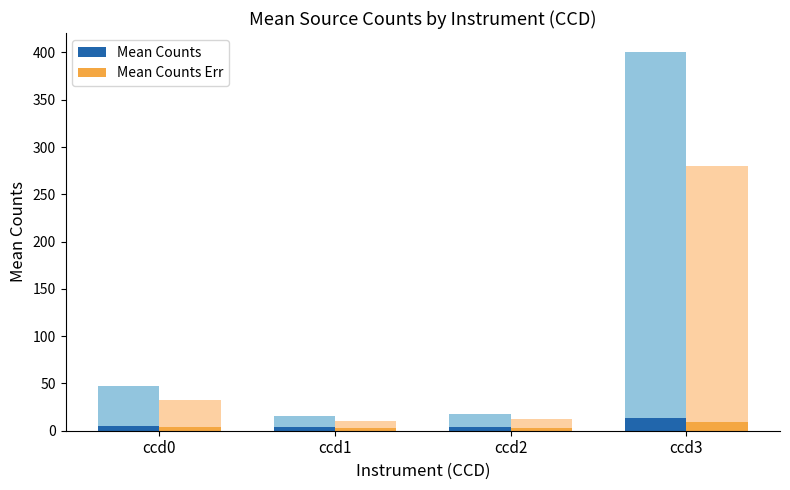

Which has a higher value, ccd1 or ccd3?

ccd3